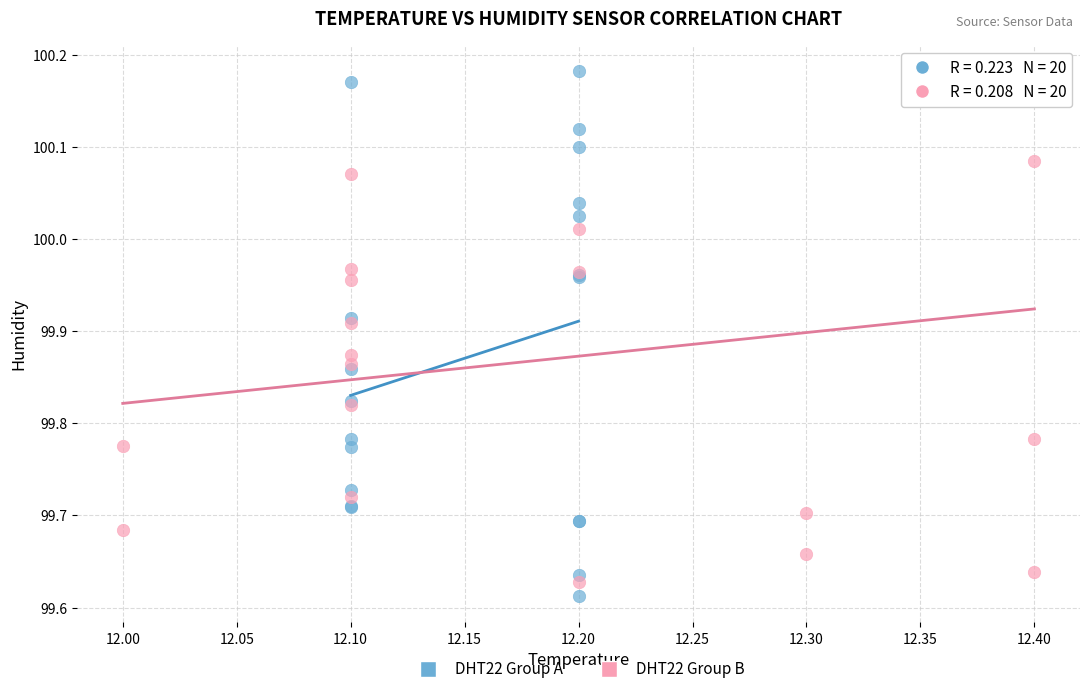

Which series reaches the minimum Y coordinate?

DHT22 Group A